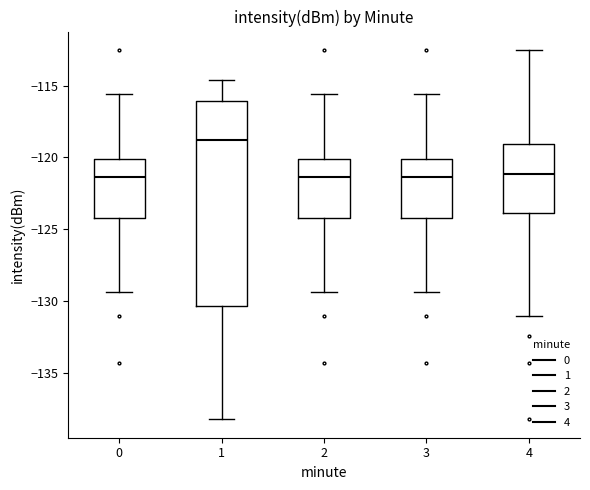

Comparing the boxes themselves (not the whiskers), which one is the tallest?

1